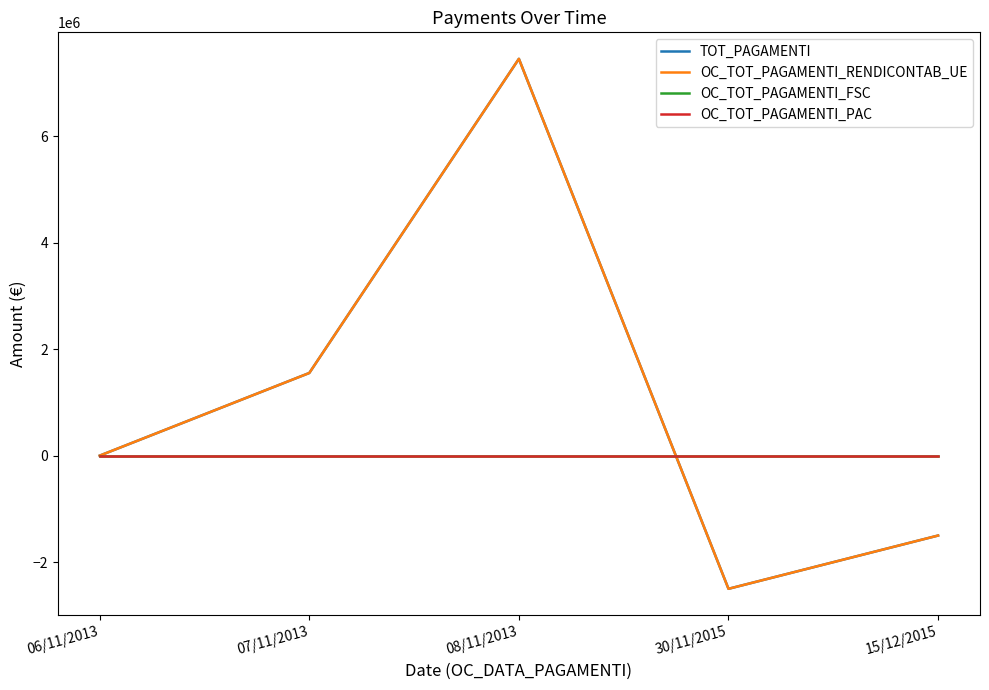

Between 08/11/2013 and 15/12/2015, which series saw the biggest shift?

TOT_PAGAMENTI